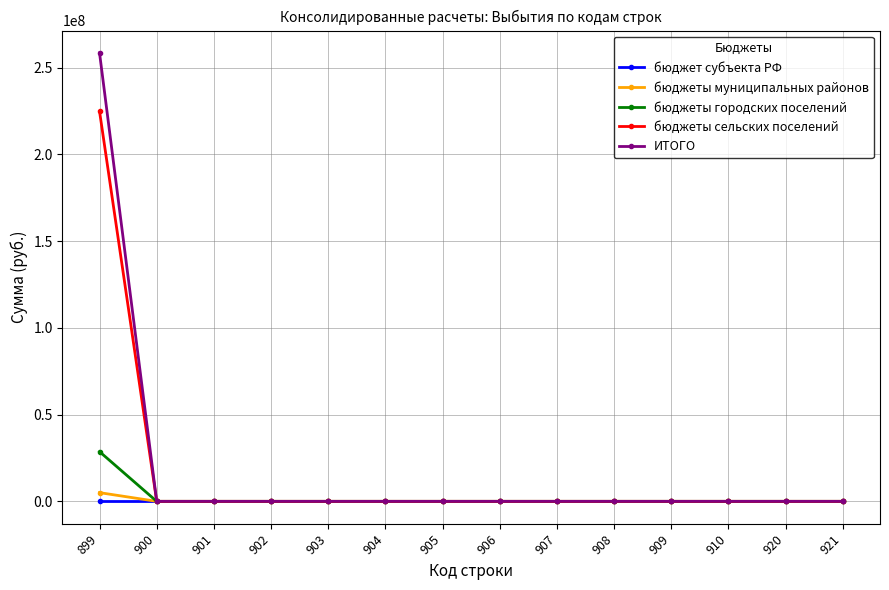

At which category is the sum across all series the highest?

899